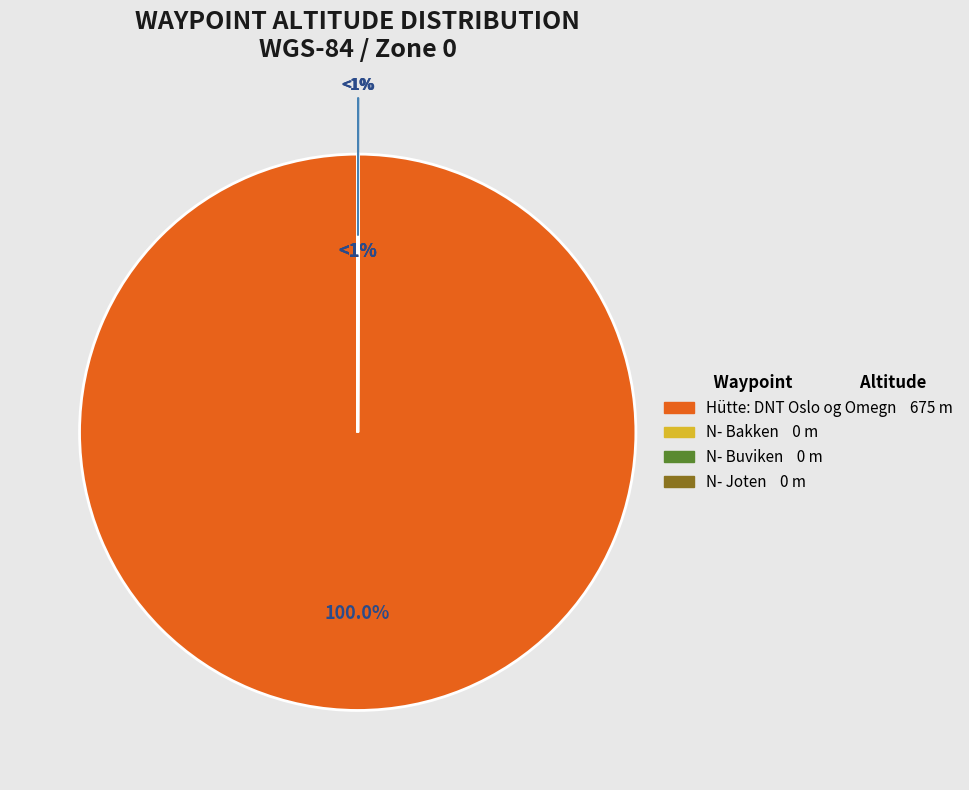

Which slice is the largest?

Hütte: DNT Oslo og Omegn